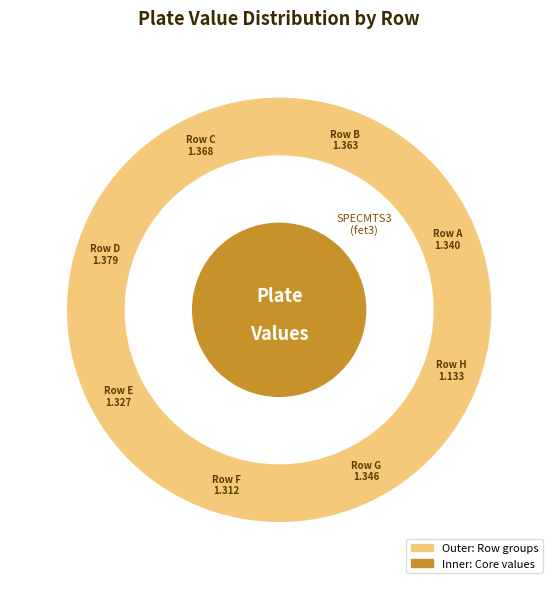

To the nearest percent, what is the combined percentage of F and D?

25%